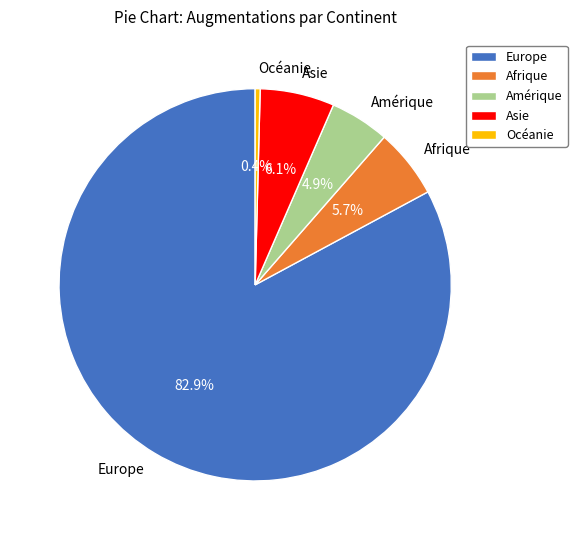

What is the largest slice in the pie chart?

Europe